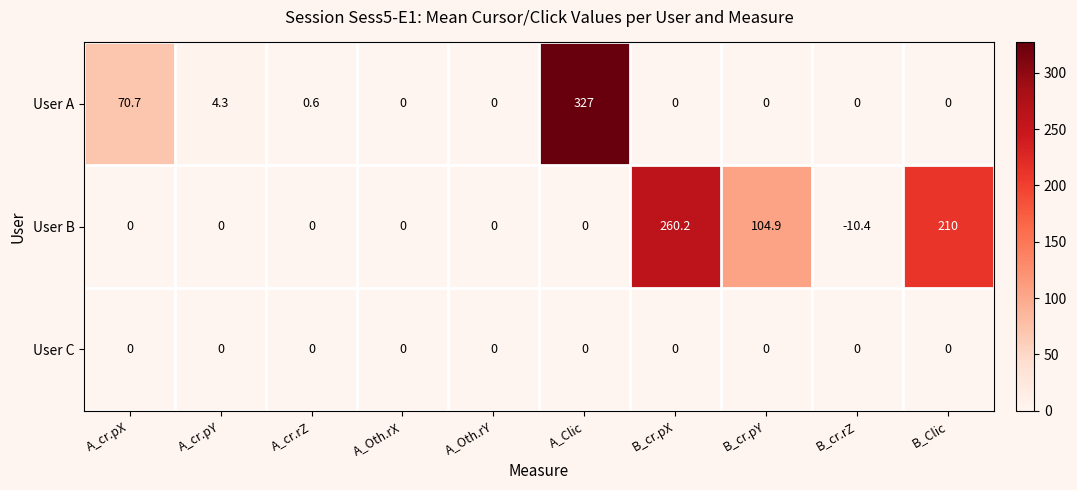

Rank the series by their maximum value, from highest to lowest.

User A, User B, User C